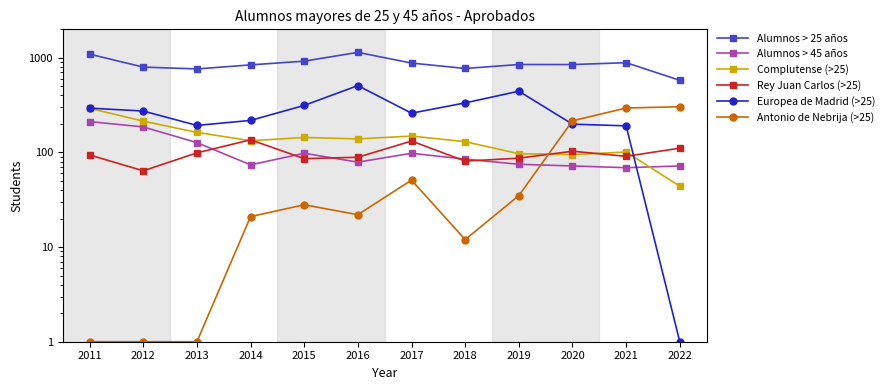

What is the value of the Alumnos > 25 años point at the 6th from the left?

1142